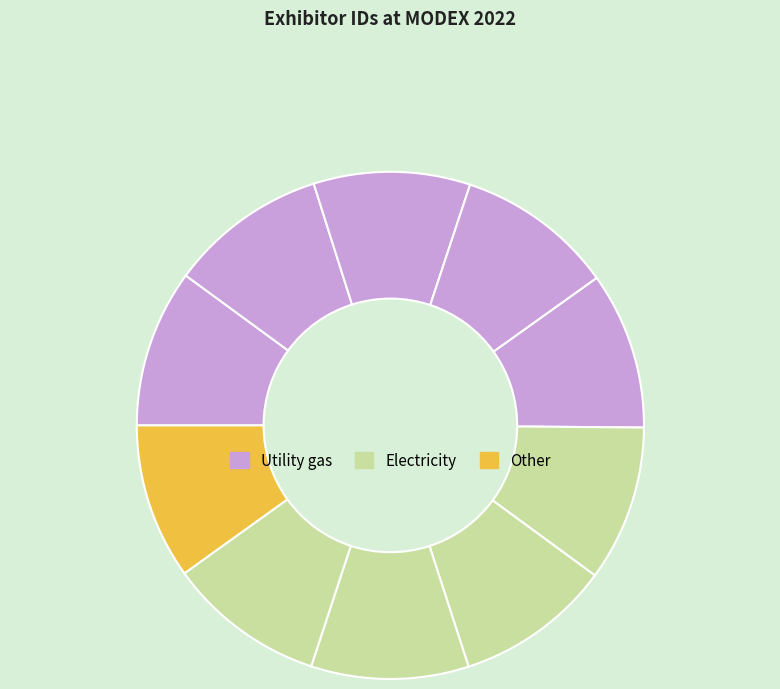

How many slices are in this pie chart?

10